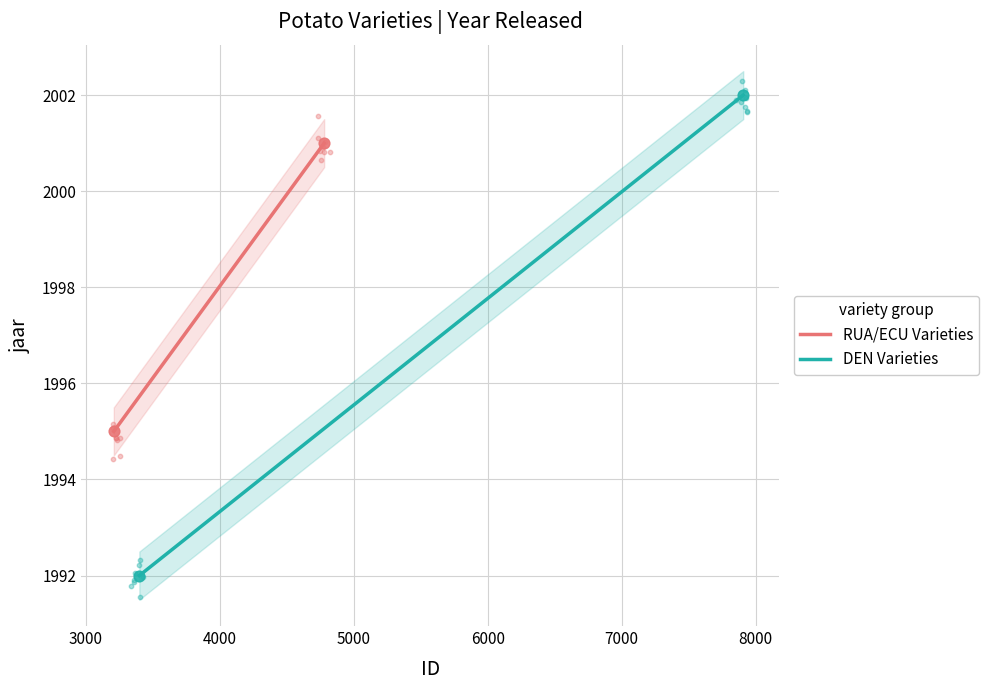

Which series reaches the minimum Y coordinate?

DEN Varieties